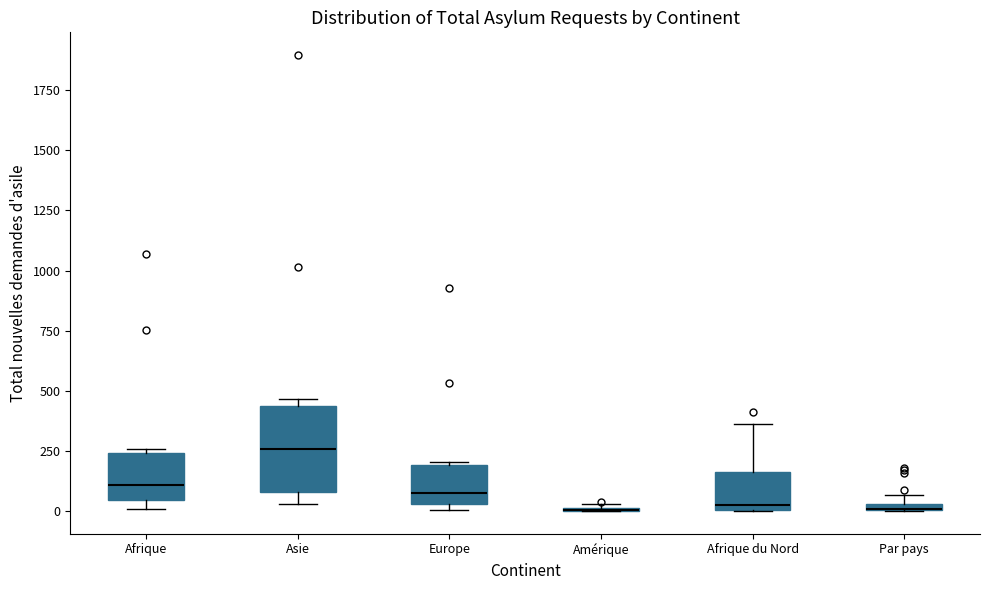

Which box is the tallest, from its lower edge to its upper edge?

Asie